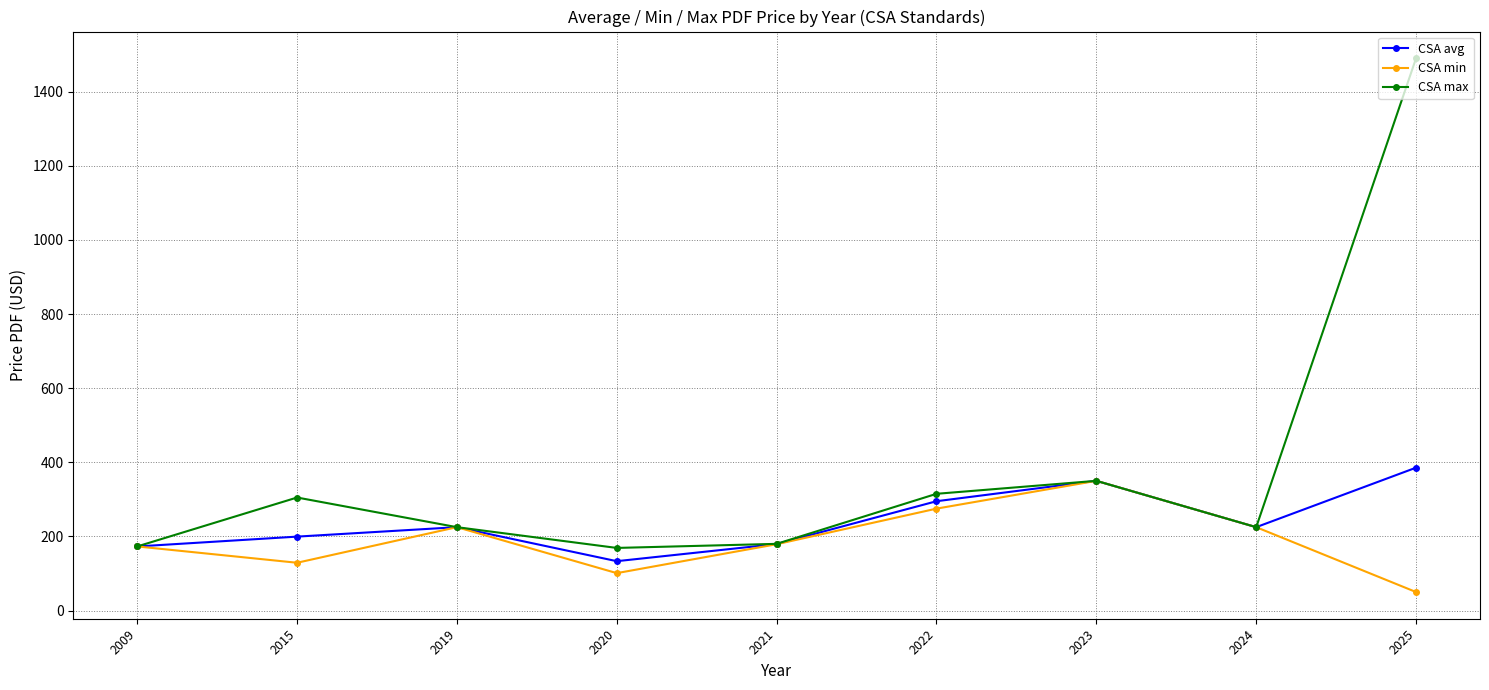

What is the greatest value displayed?

1490.0